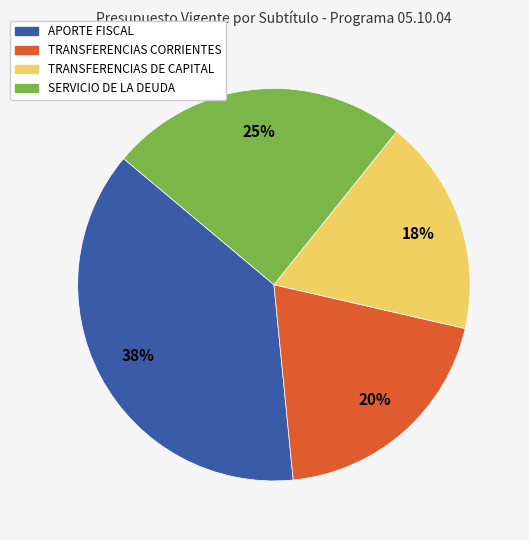

Does any single category account for the majority?

No